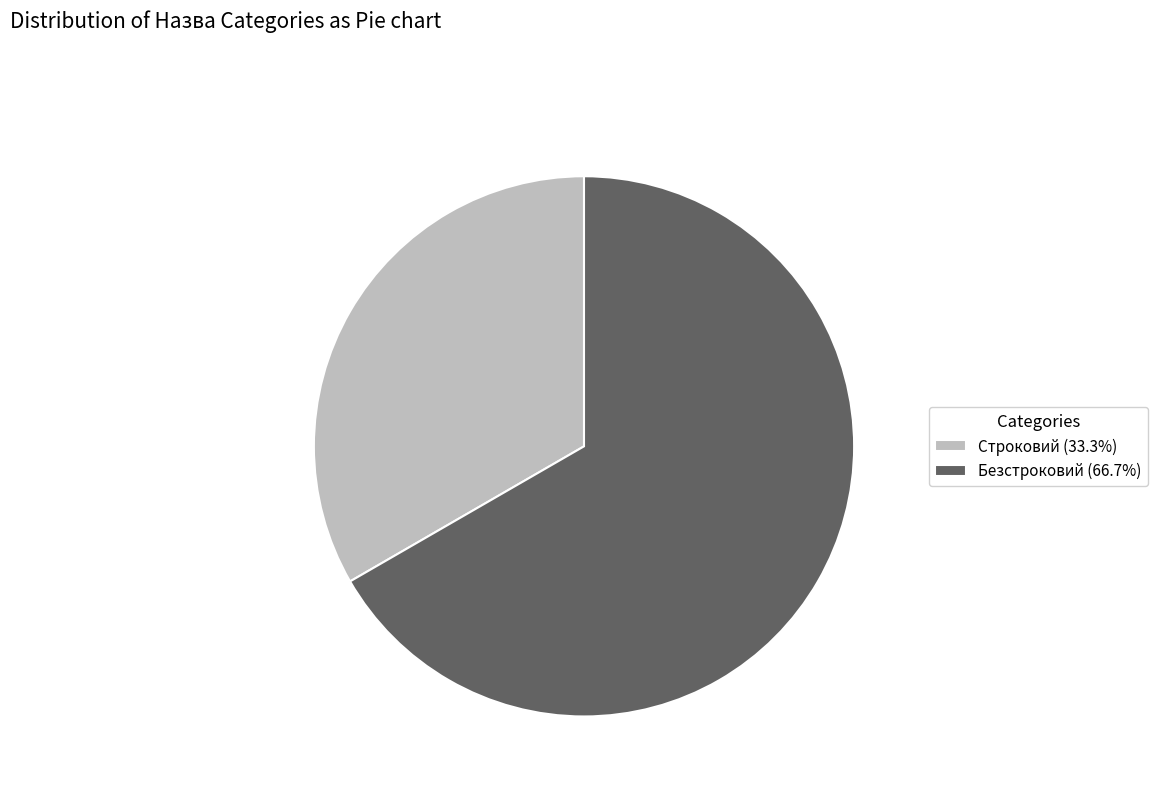

Which slice is the smallest?

Строковий